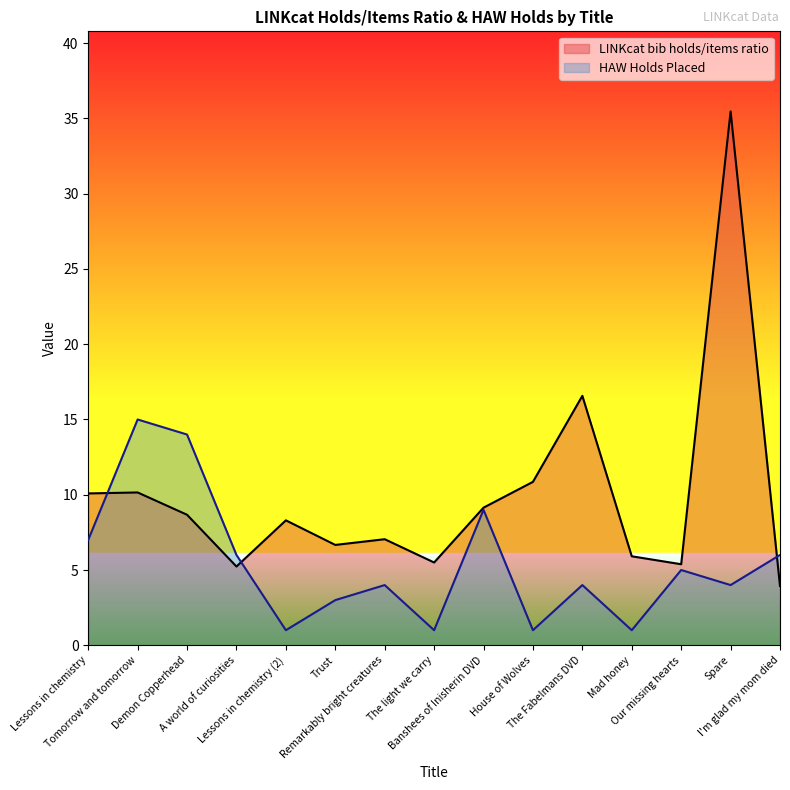

Between Demon Copperhead and Lessons in chemistry (2), which is larger?

Demon Copperhead